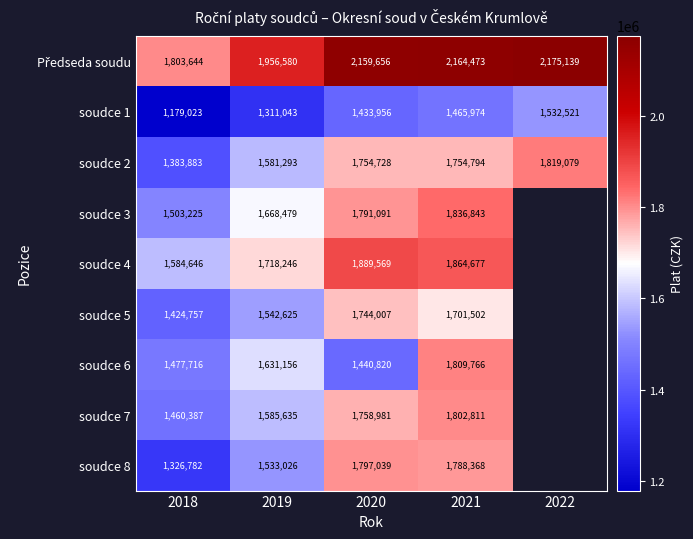

What is the sum of the soudce 1 values at 2022 and 2021?

2998495